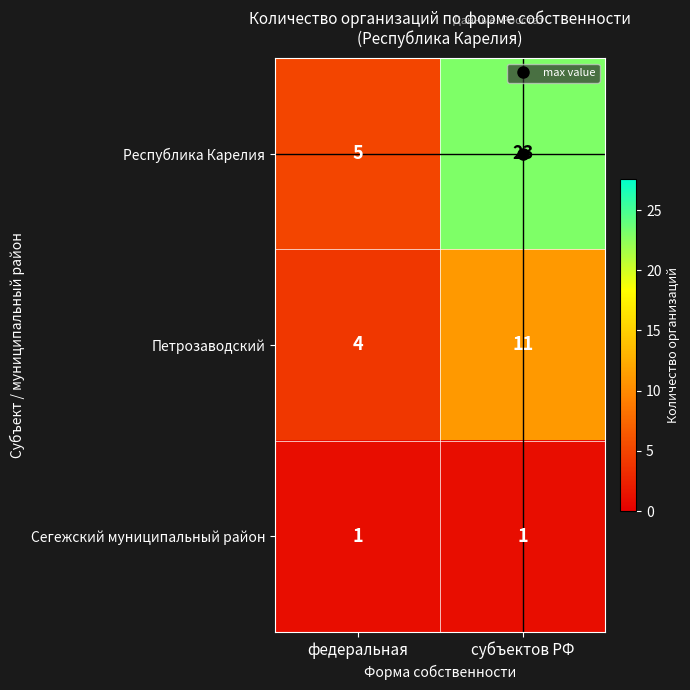

At федеральная, list the series in order from smallest to largest.

Сегежский муниципальный район, Петрозаводский, Республика Карелия